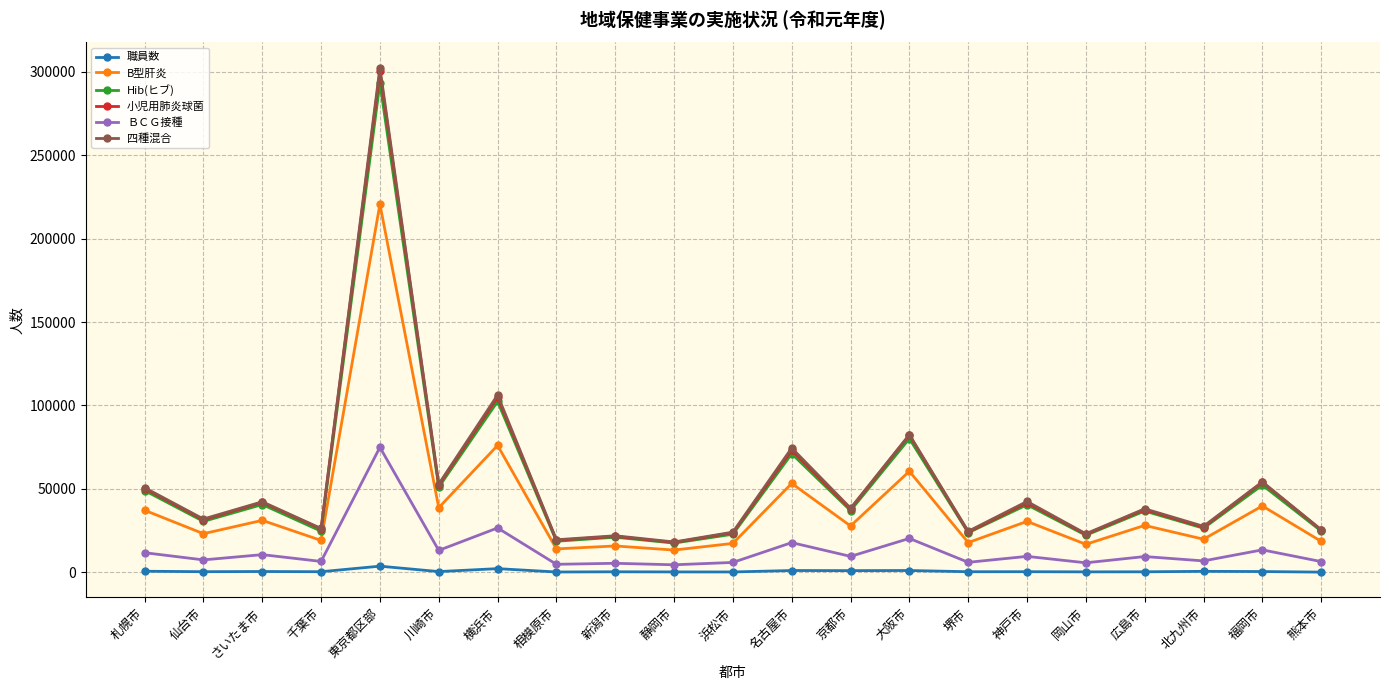

True or false: 小児用肺炎球菌 and 職員数 intersect in this chart.

False